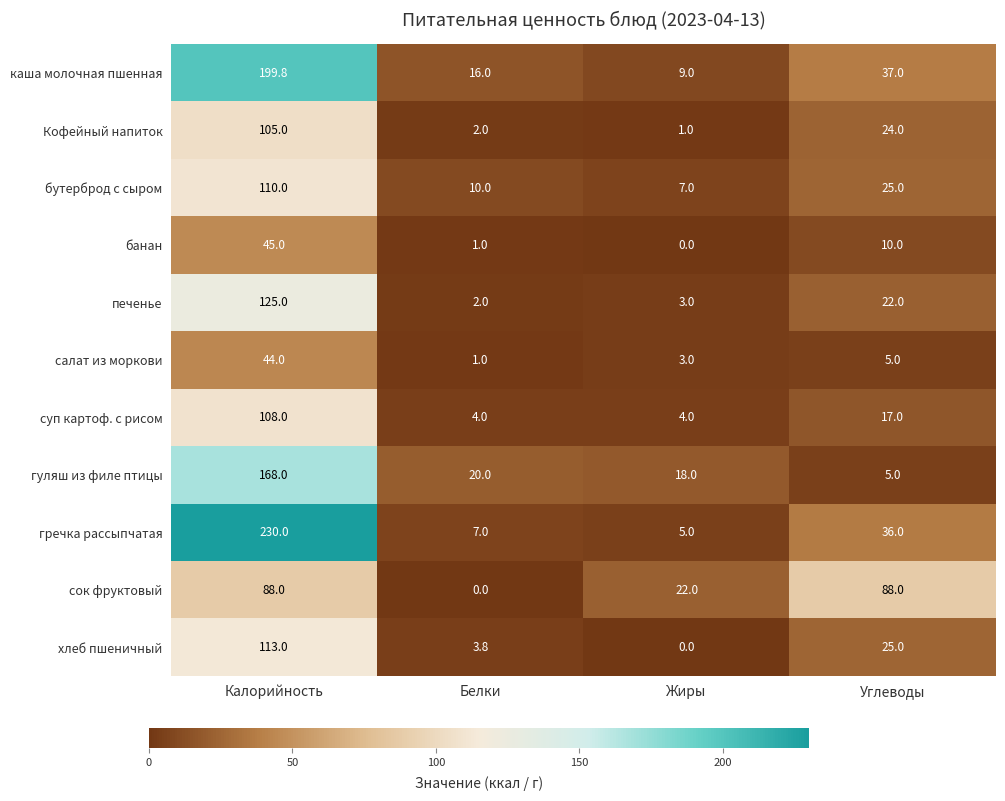

What is the spread (max minus min) of values at Углеводы?

83.0